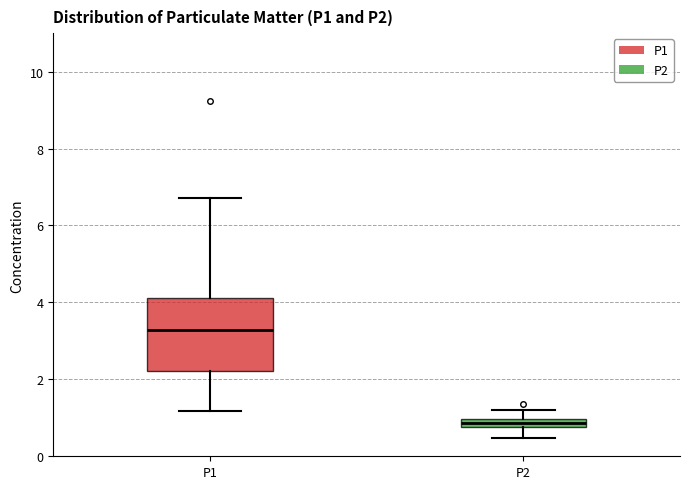

Which box's median line is the lowest?

P2